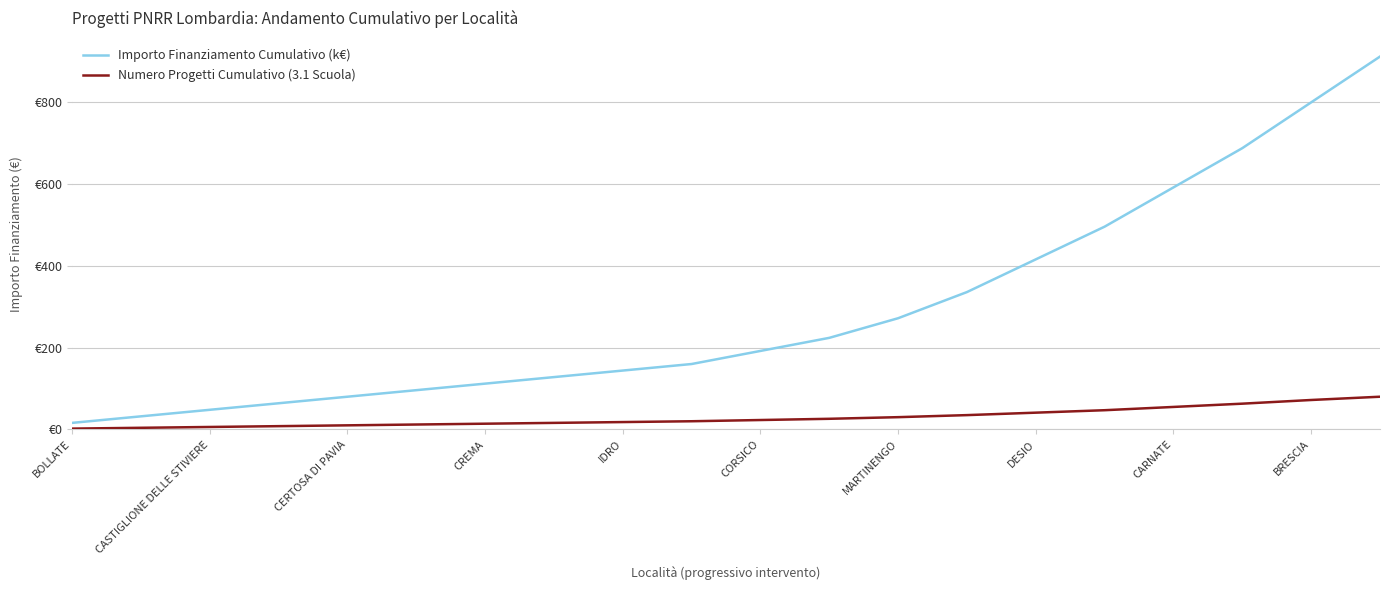

Rank the categories by Numero Progetti Cumulativo (3.1 Scuola) value from highest to lowest.

19, 18, 17, 16, 15, 14, 13, 12, 11, 10, BRESCIA, CARNATE, DESIO, MARTINENGO, CORSICO, IDRO, CREMA, CERTOSA DI PAVIA, CASTIGLIONE DELLE STIVIERE, BOLLATE